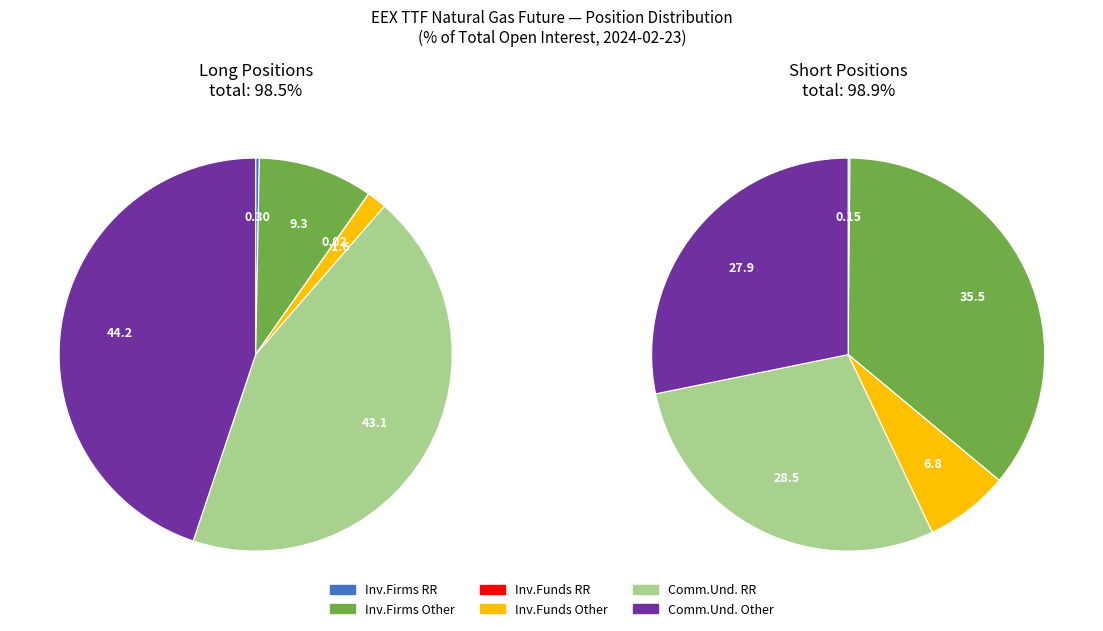

Rank the series by their maximum value, from highest to lowest.

values_long, values_short